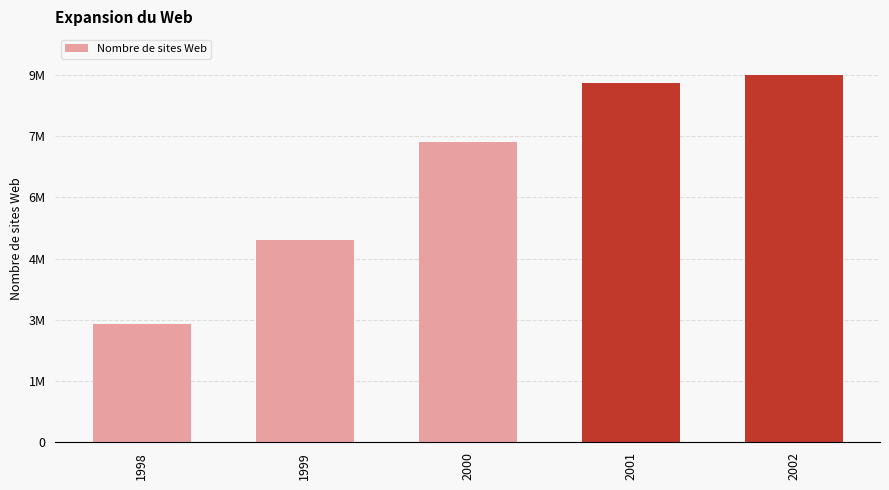

True or false: the data shows 9000000 at 2002.

True